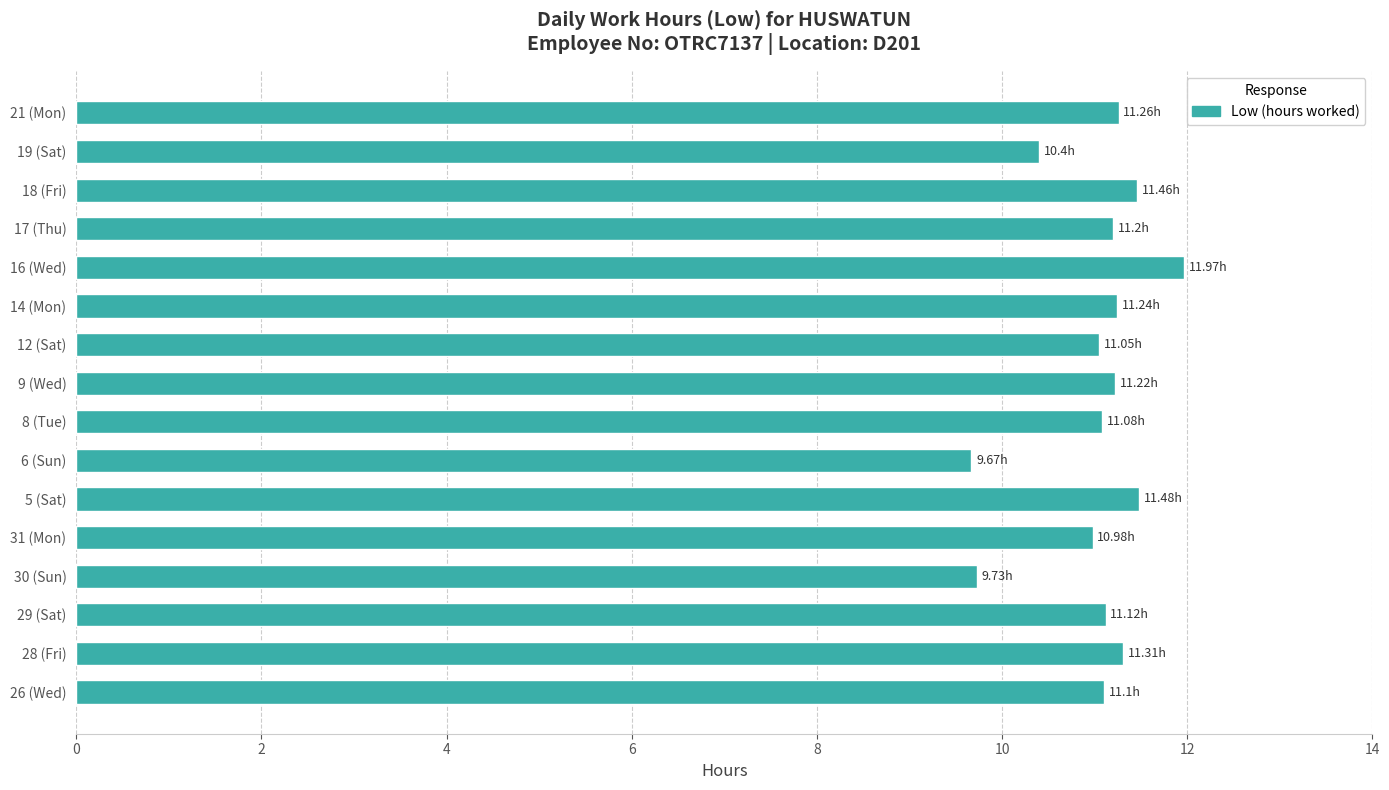

Approximately how many times larger is the value at 17 (Thu) compared to 31 (Mon)?

1.0